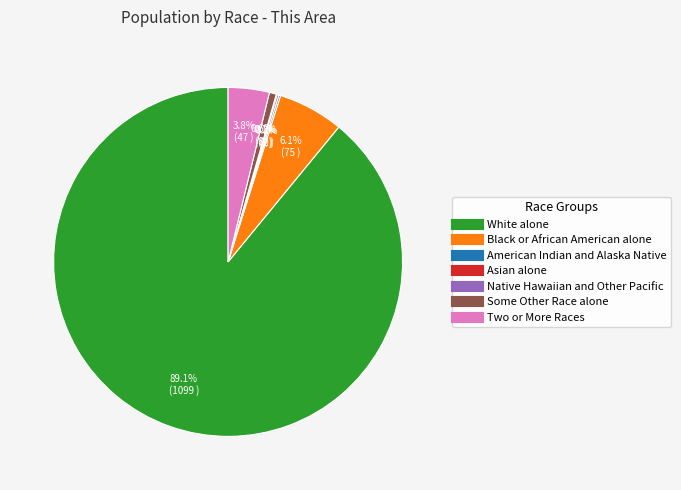

What is the largest slice in the pie chart?

White alone